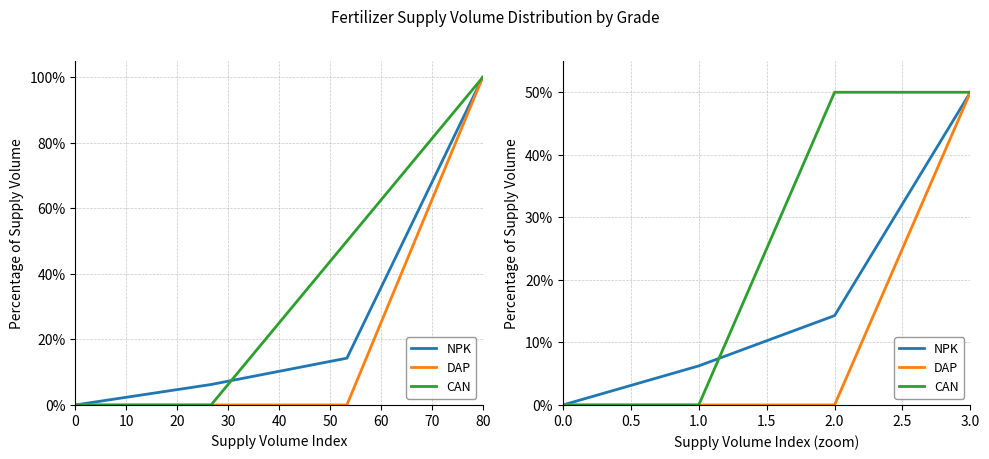

What is the difference between the second highest and second lowest values in the CAN series?

50.0